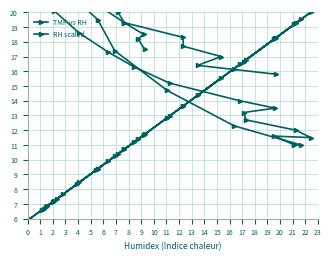

What are all the series names shown in the legend?

TMP vs RH, RH scaled